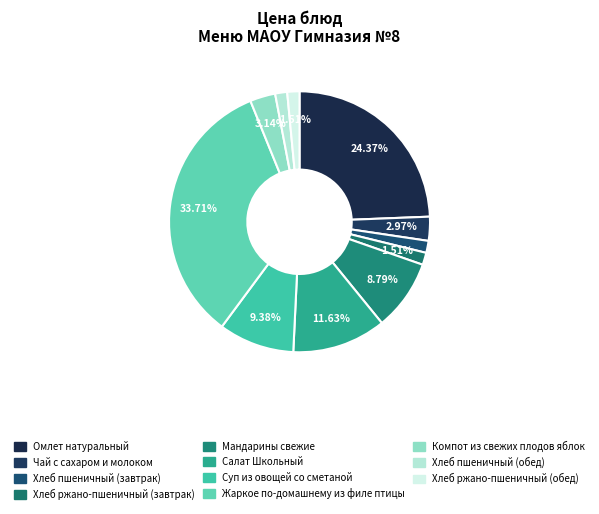

Does Жаркое по-домашнему из филе птицы represent more than half of the total?

No